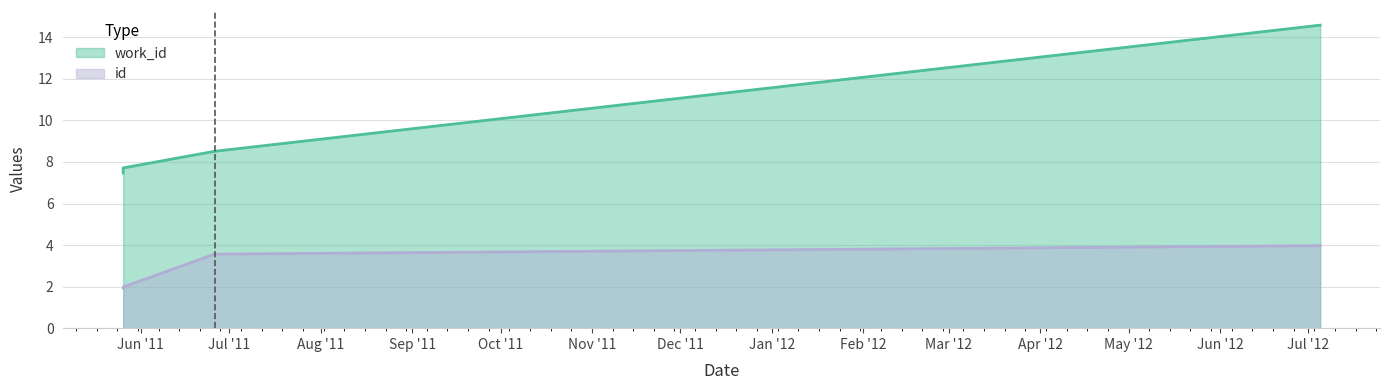

Is the value of work_id at 2011-06-26 greater than the value of id at 2011-05-26?

Yes